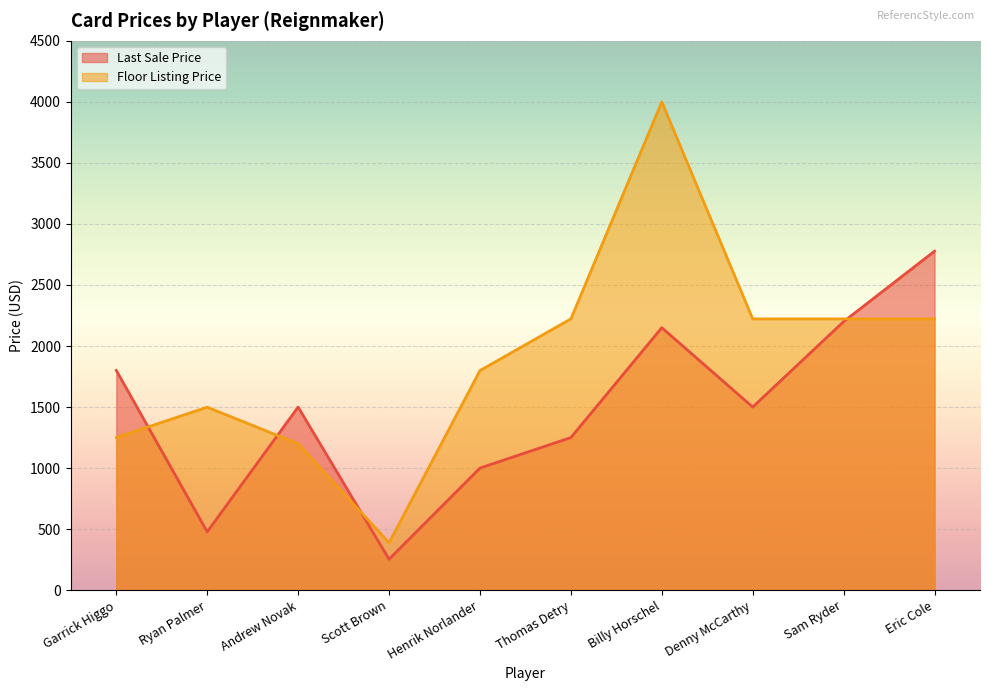

Which has a higher value, Thomas Detry or Billy Horschel?

Billy Horschel